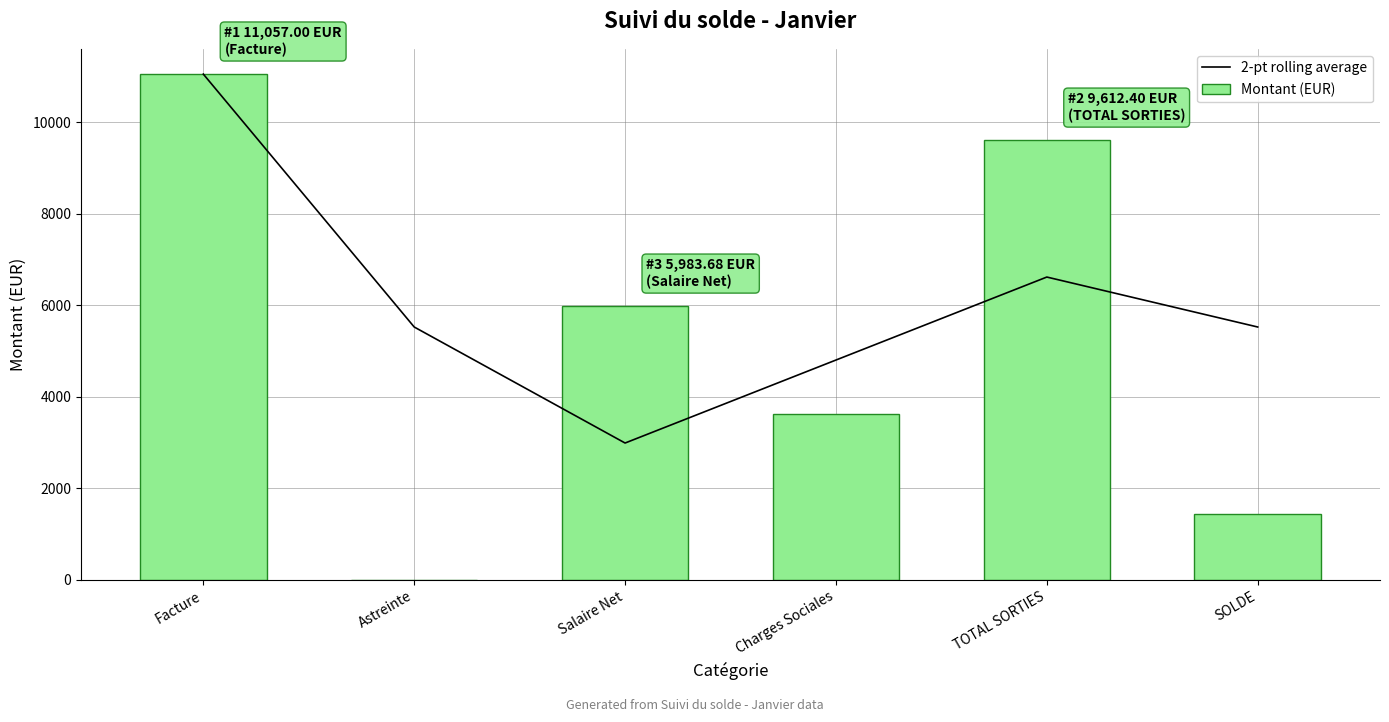

Which has a higher value, Salaire Net or Facture?

Facture